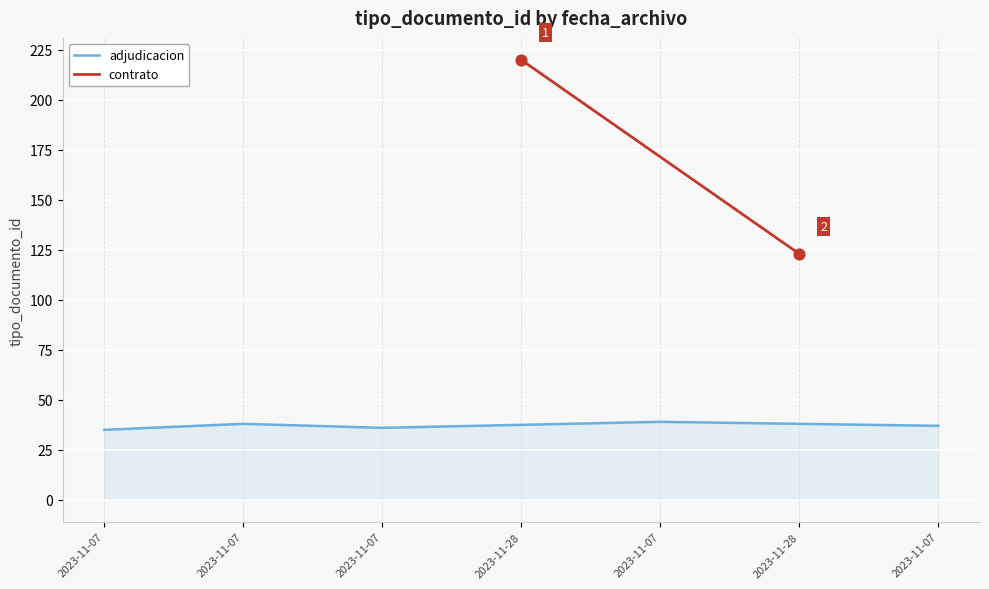

What is the change in value from 2023-11-07 to 2023-11-07?

-1